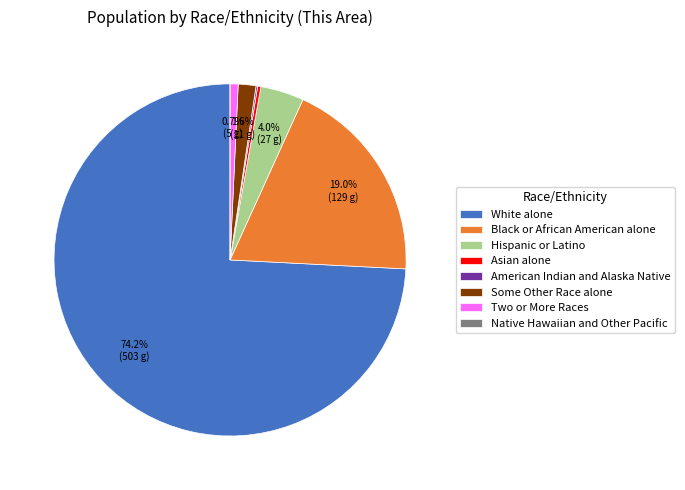

Do Asian alone and Some Other Race alone together represent more than half of the pie?

No